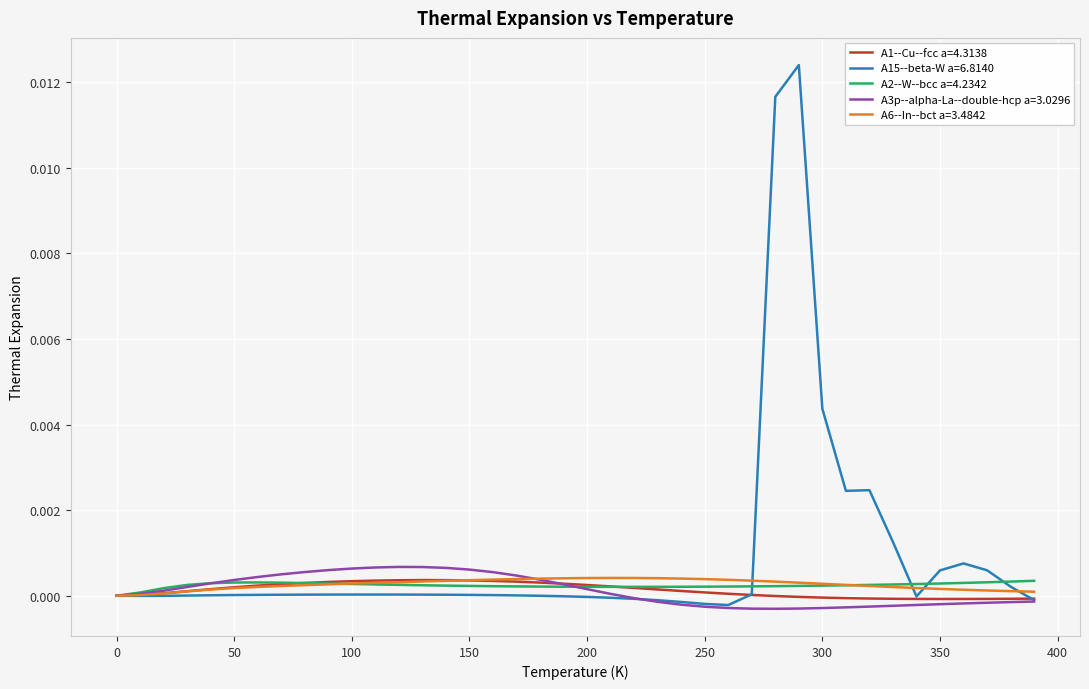

Which series has the widest spread of values?

A15--beta-W a=6.8140